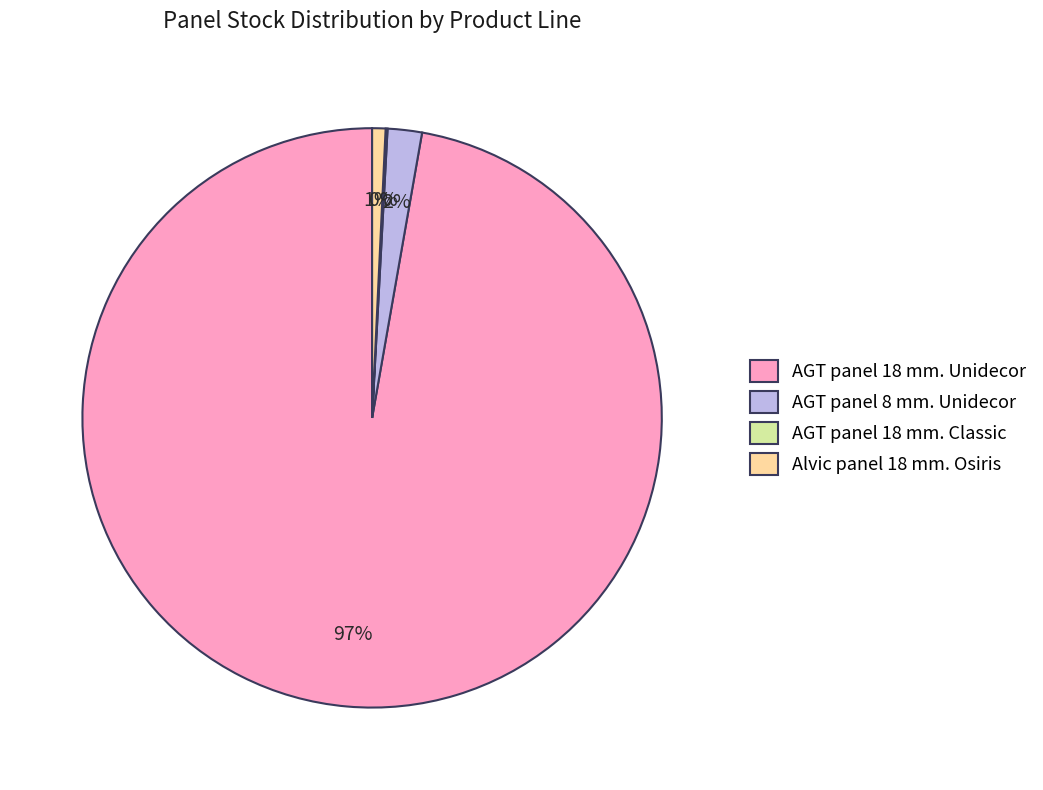

Between AGT panel 18 mm. Unidecor and Alvic panel 18 mm. Osiris, which is larger?

AGT panel 18 mm. Unidecor